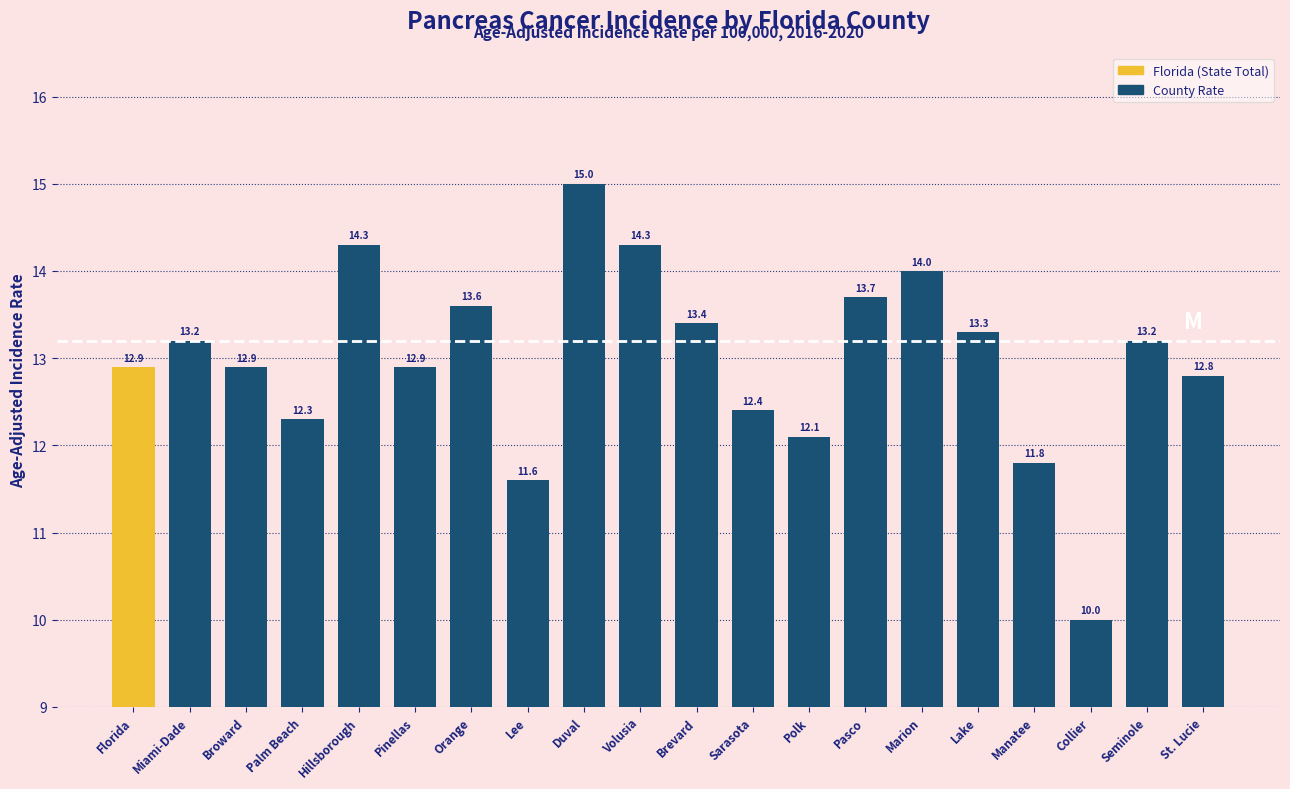

At which label is the value closest to 12?

Polk